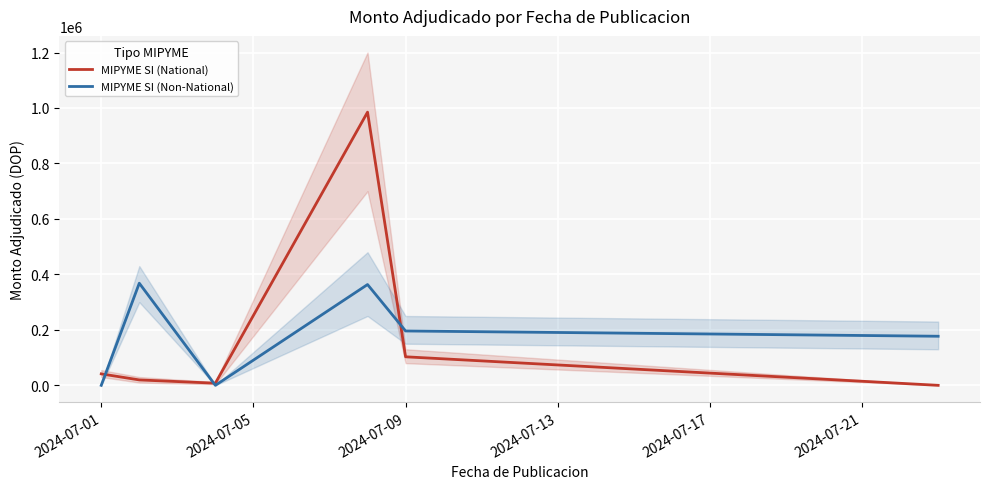

What is the highest value of the MIPYME SI (National) series?

984960.2